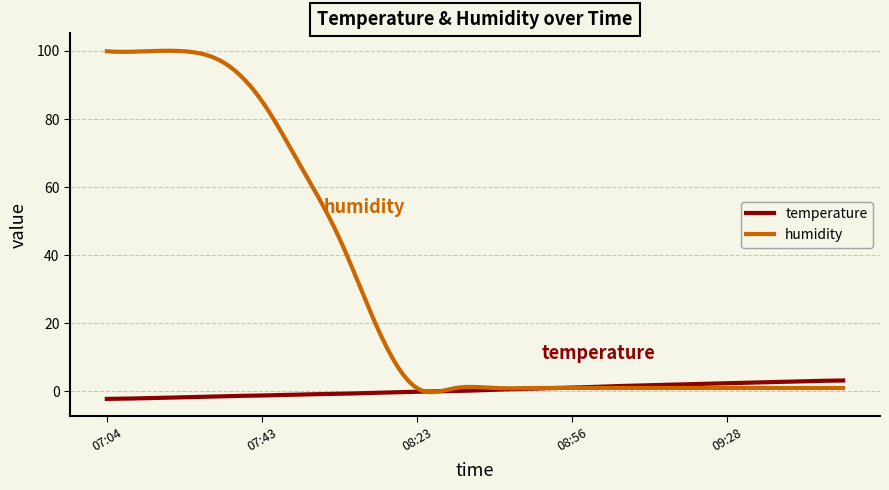

Which series has the largest total across all categories?

humidity